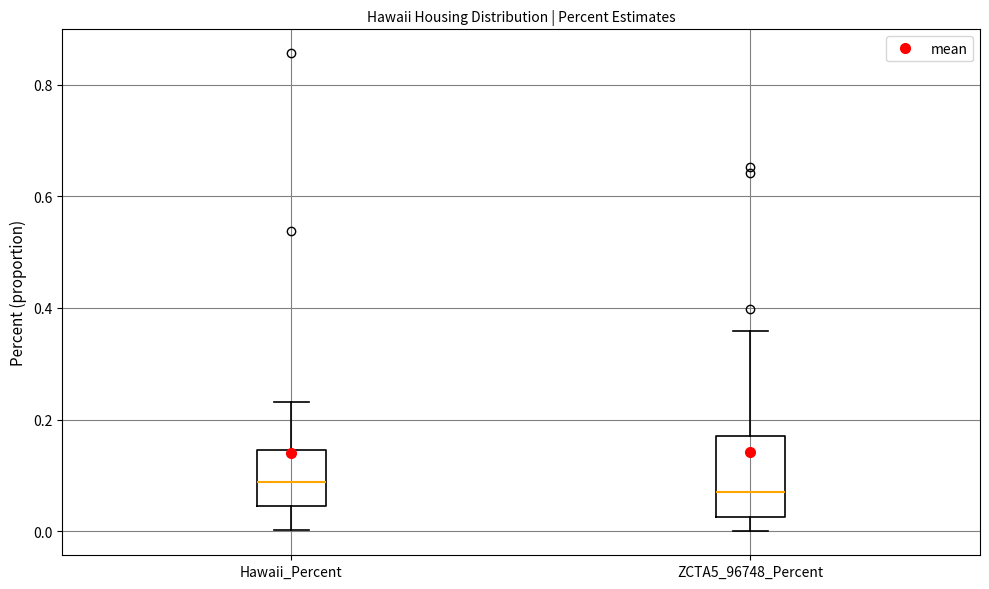

Comparing the boxes themselves (not the whiskers), which one is the tallest?

ZCTA5_96748_Percent